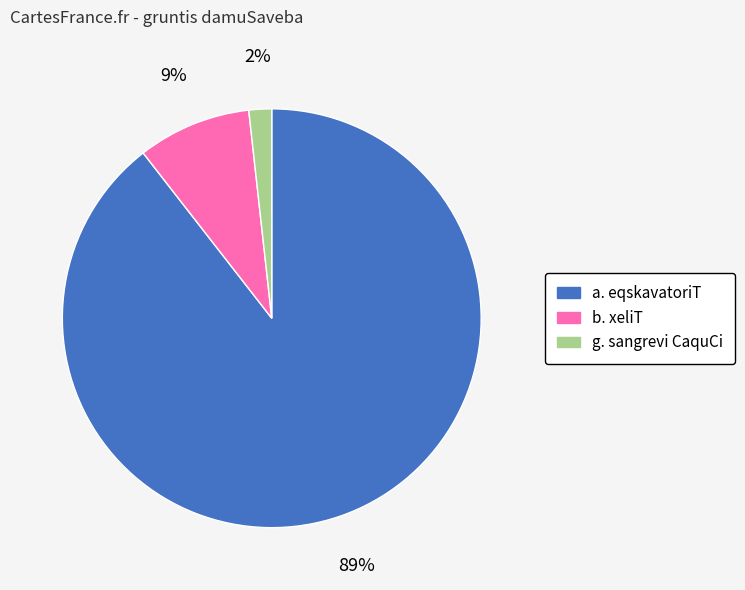

Which category has the smallest portion of the pie?

g. sangrevi CaquCi